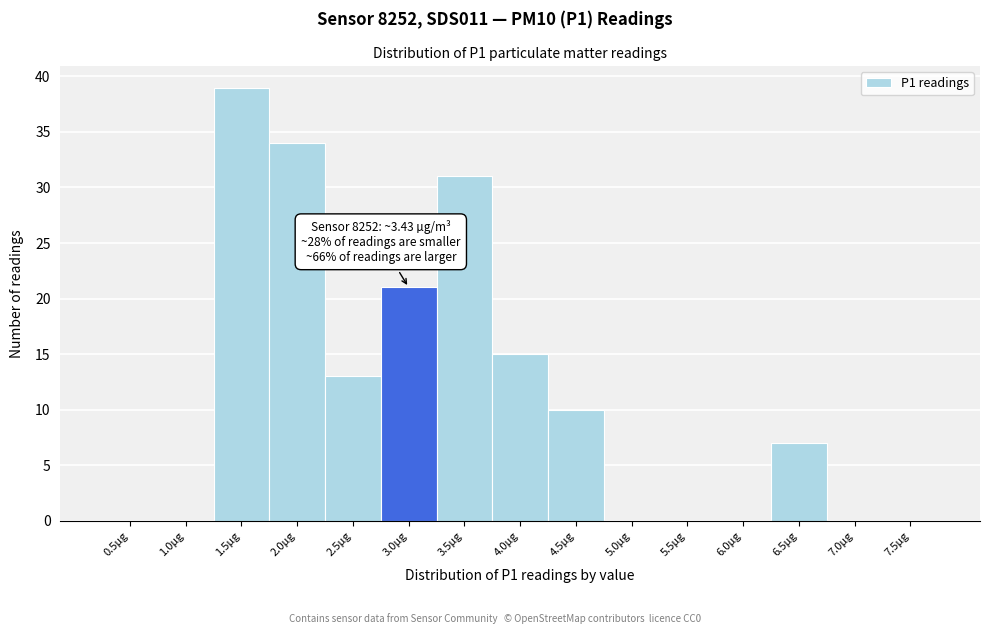

Reading right to left, extract all data points from this chart.

7.5µg=0	7.0µg=0	6.5µg=7	6.0µg=0	5.5µg=0	5.0µg=0	4.5µg=10	4.0µg=15	3.5µg=31	3.0µg=21	2.5µg=13	2.0µg=34	1.5µg=39	1.0µg=0	0.5µg=0